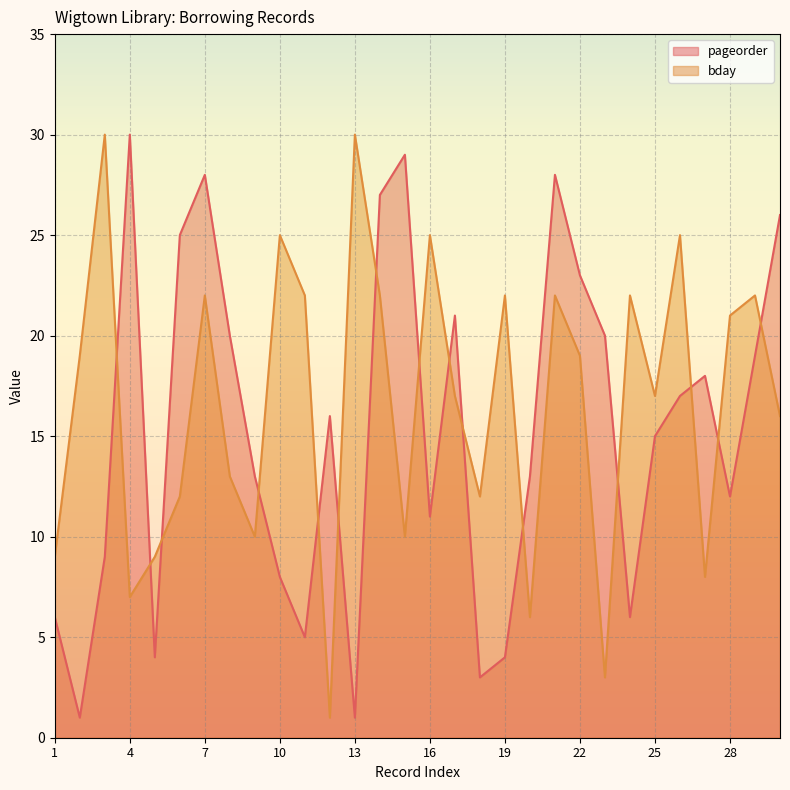

What is the value of the pageorder point at the 9th from the left?

13